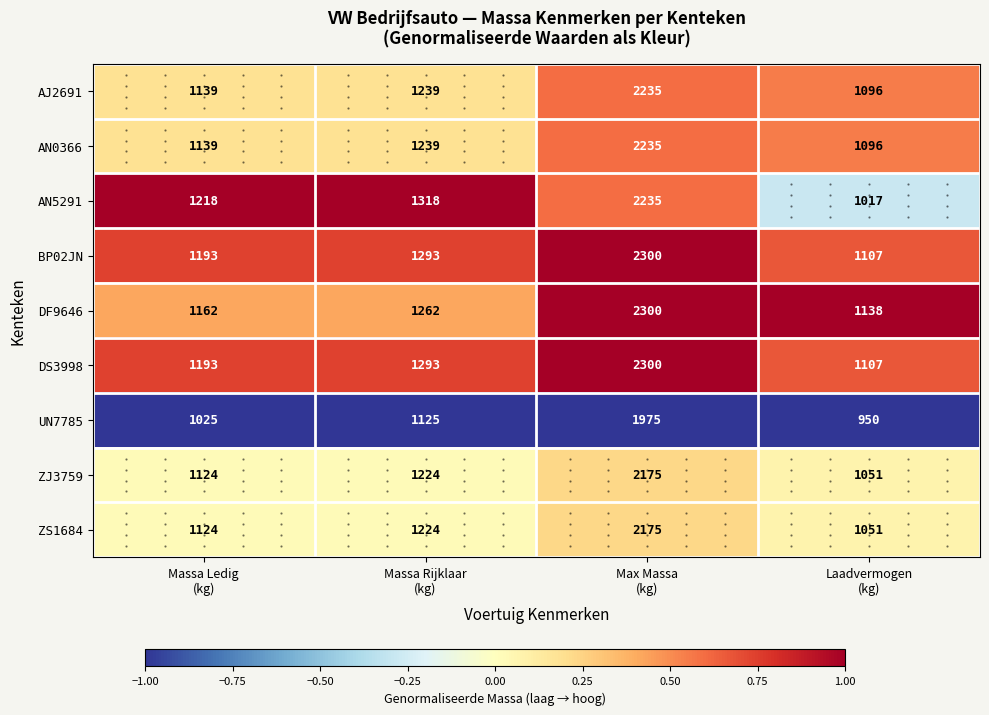

Which series has the largest range (max minus min)?

AN5291